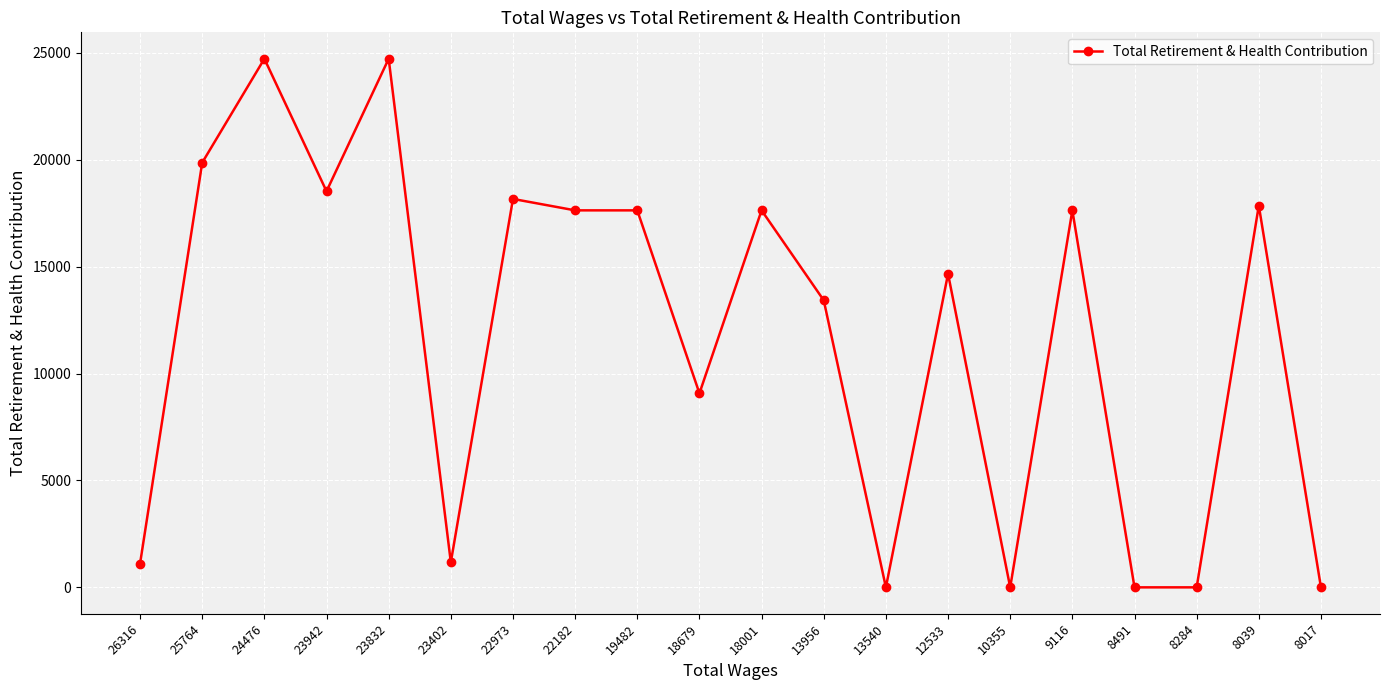

What is the difference between the values at 10355 and 23942?

18522